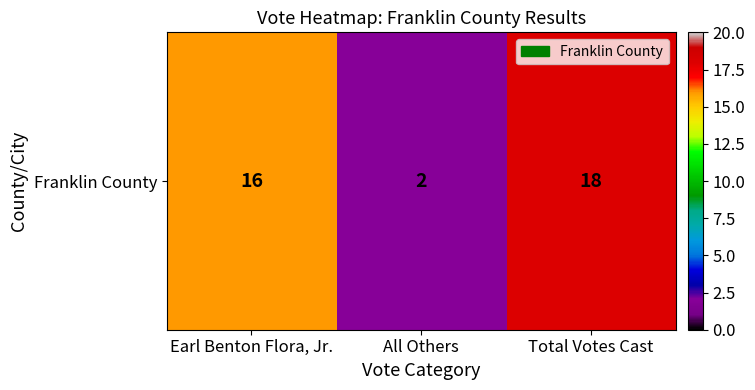

True or false: the data shows 2 at All Others.

True